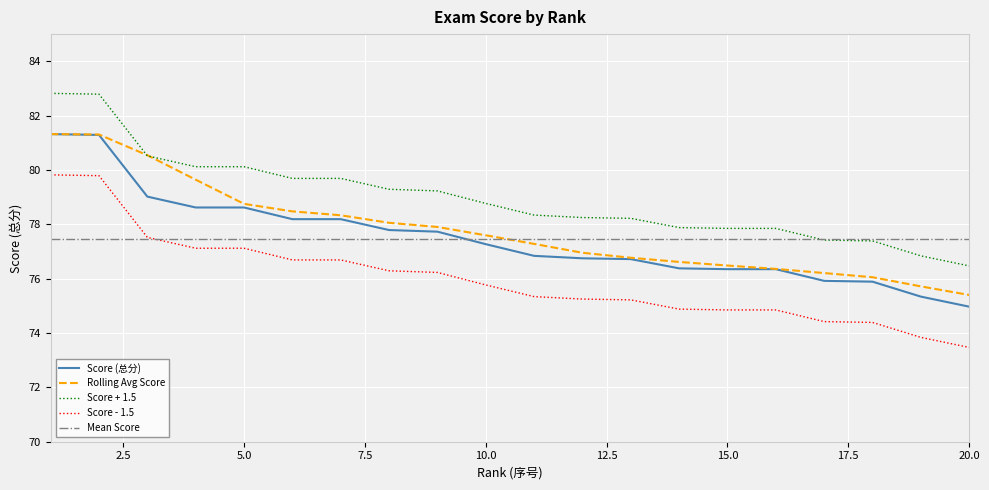

Does the chart have visible grid lines?

Yes